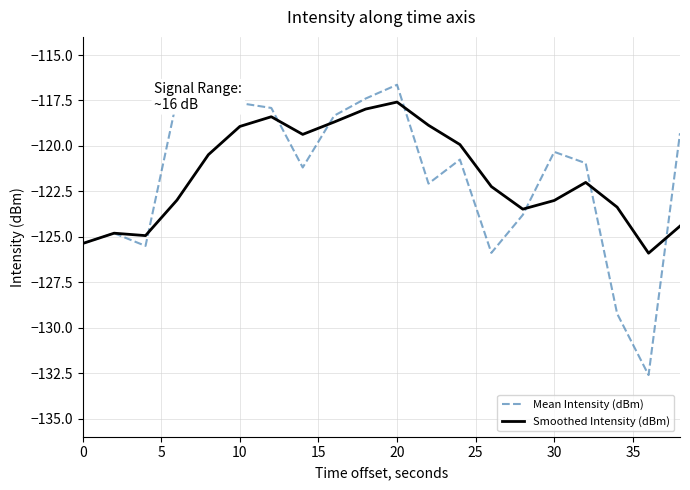

Which series ends up on top after the final intersection of Mean Intensity (dBm) and Smoothed Intensity (dBm)?

Mean Intensity (dBm)